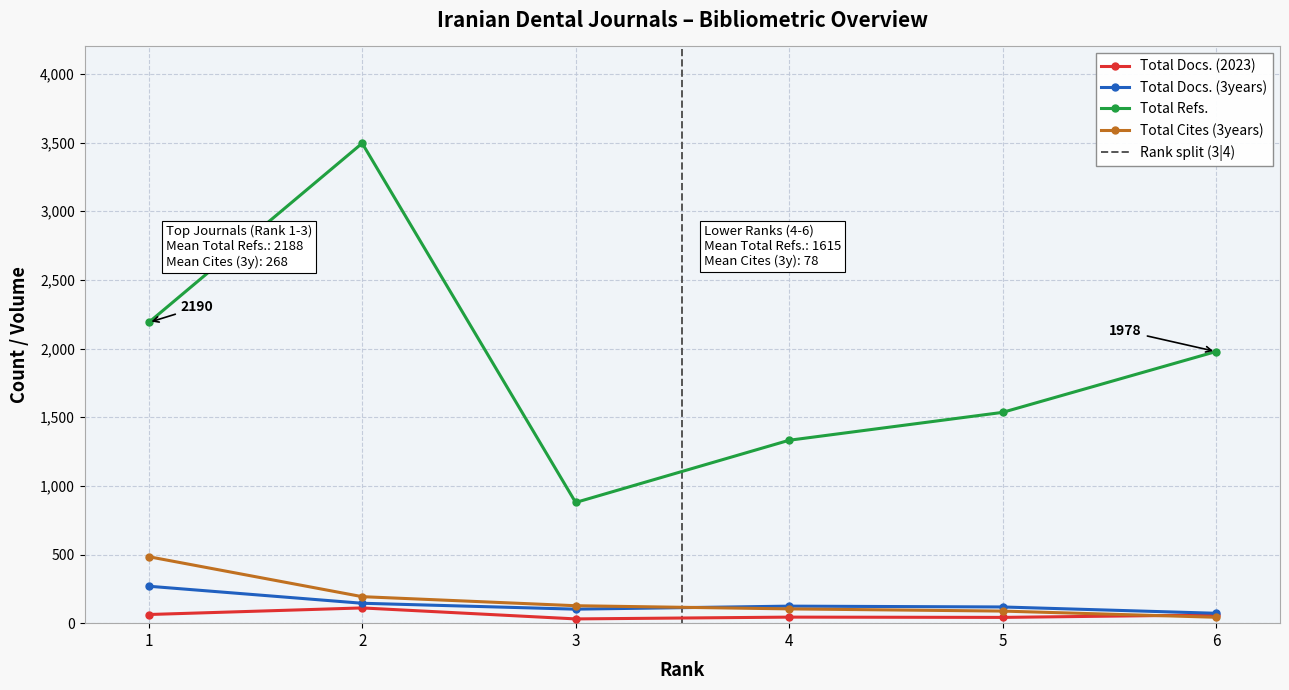

Read the Total Docs. (3years) value at 6, to the nearest 10.

70